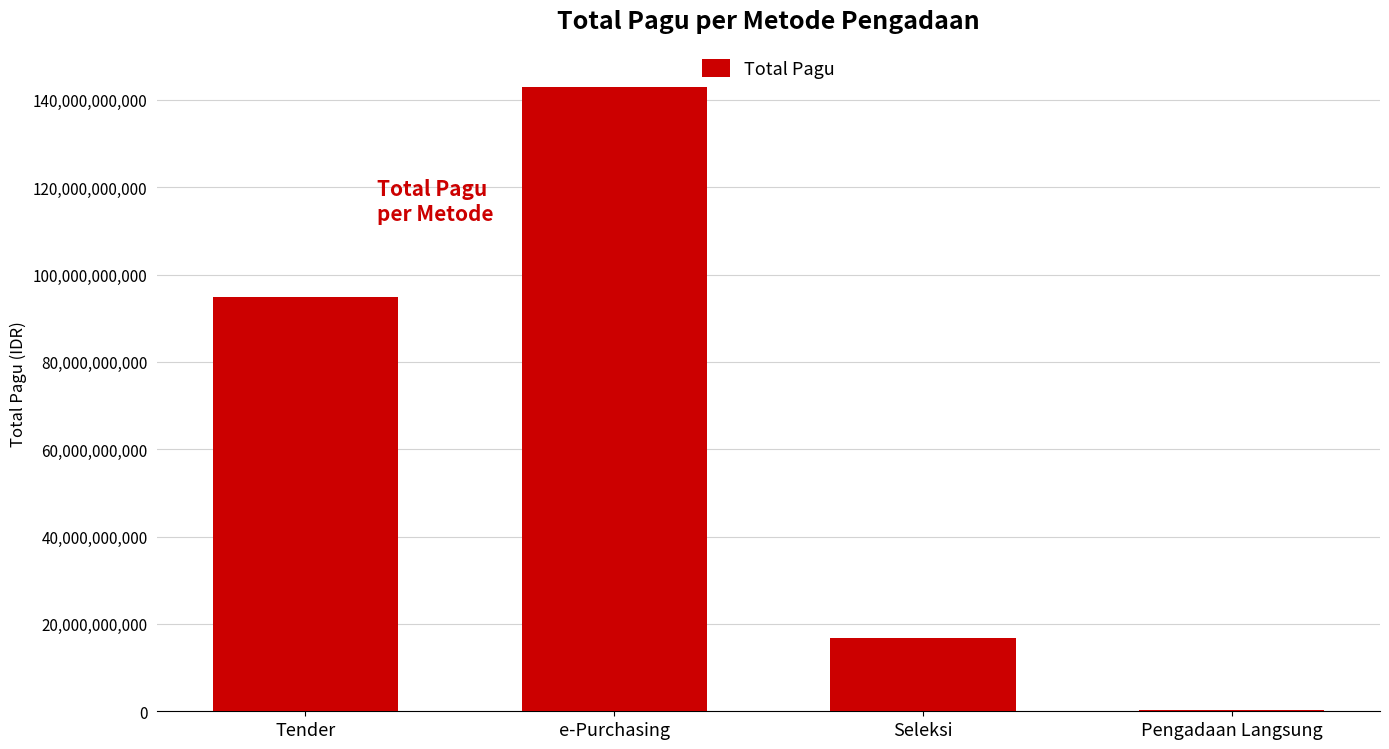

What is the greatest value displayed?

142965300000